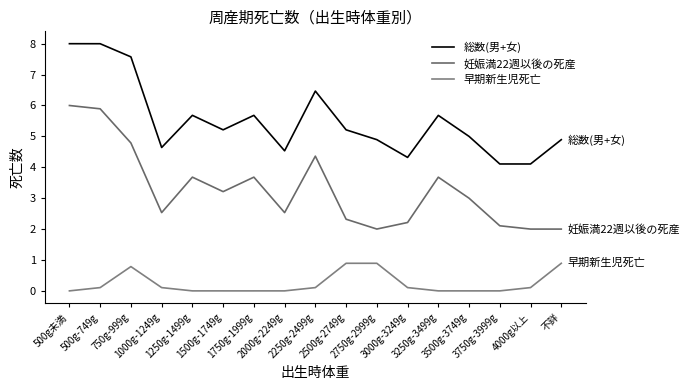

What is the difference between the 妊娠満22週以後の死産 values at 2750g-2999g and 3000g-3249g?

0.2